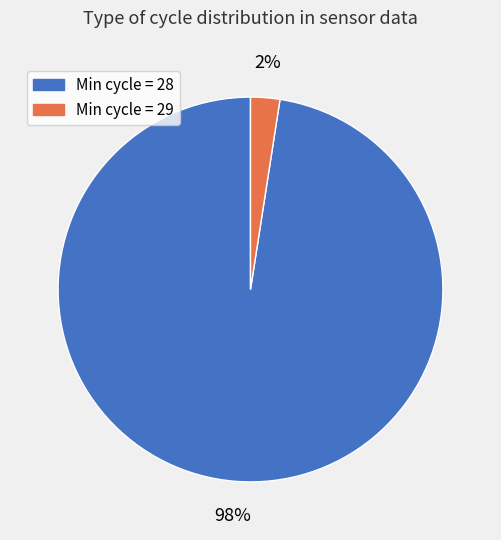

To the nearest percent, what is the average slice percentage?

50%